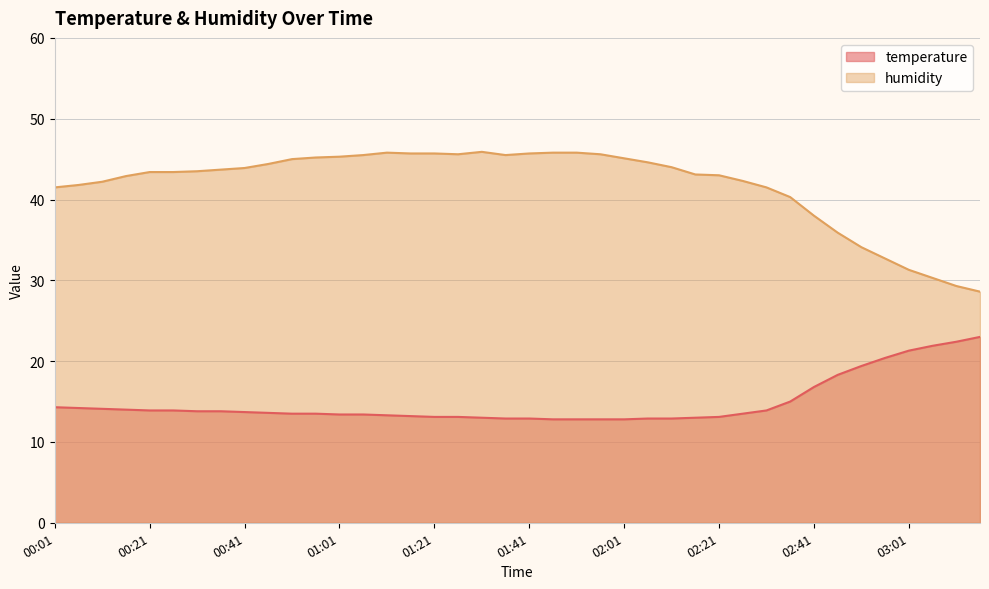

Rank the series by their maximum value, from highest to lowest.

humidity, temperature